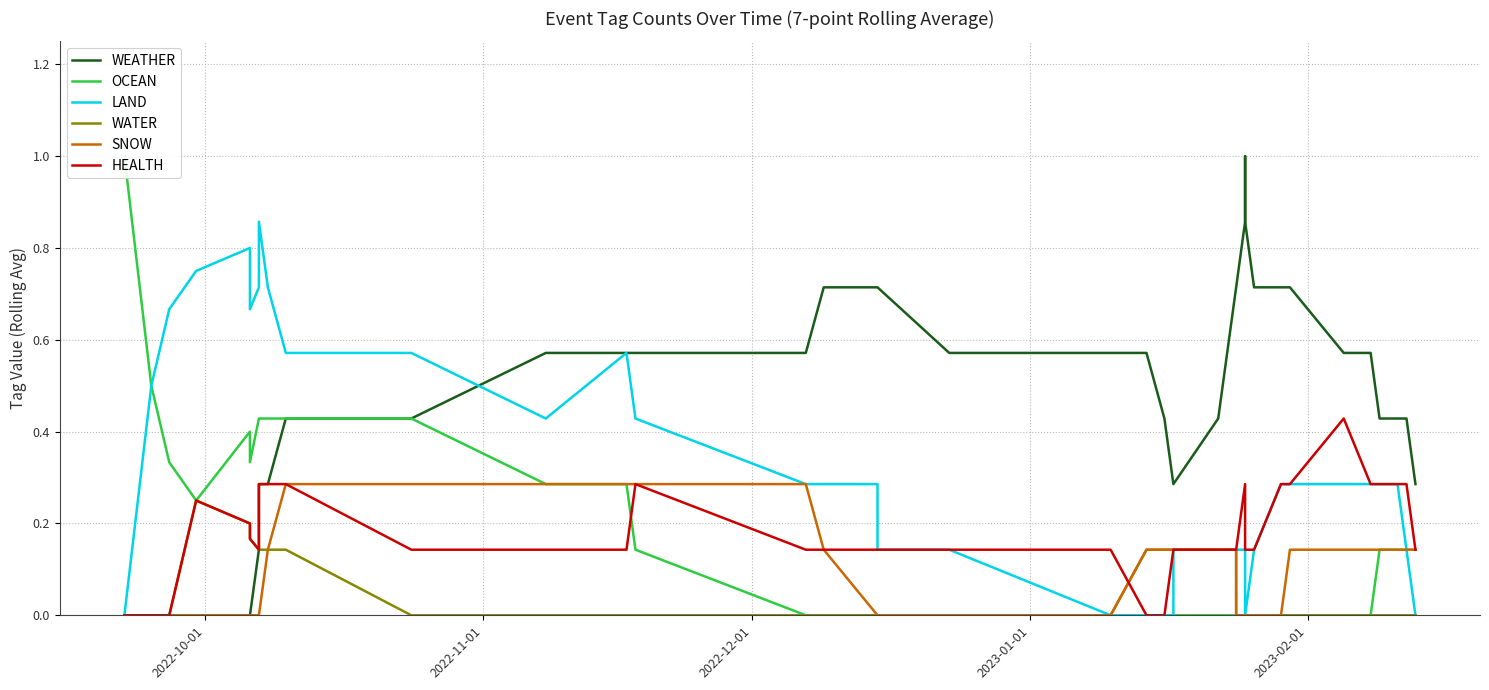

True or false: WATER and OCEAN intersect in this chart.

False